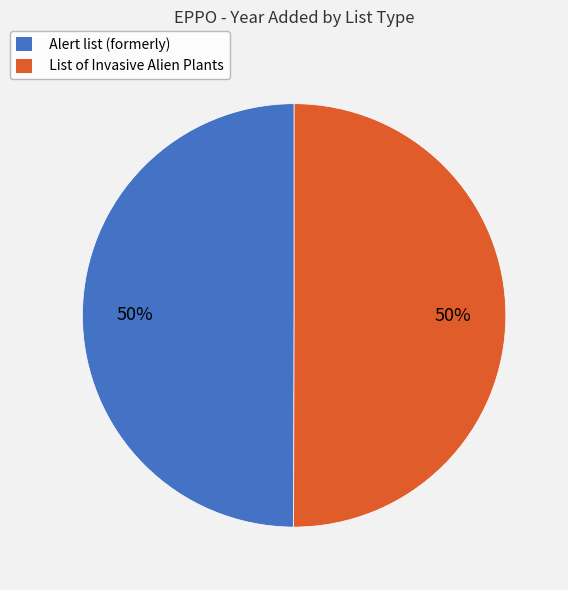

Is it true that Alert list (formerly) is 50% of the pie?

True